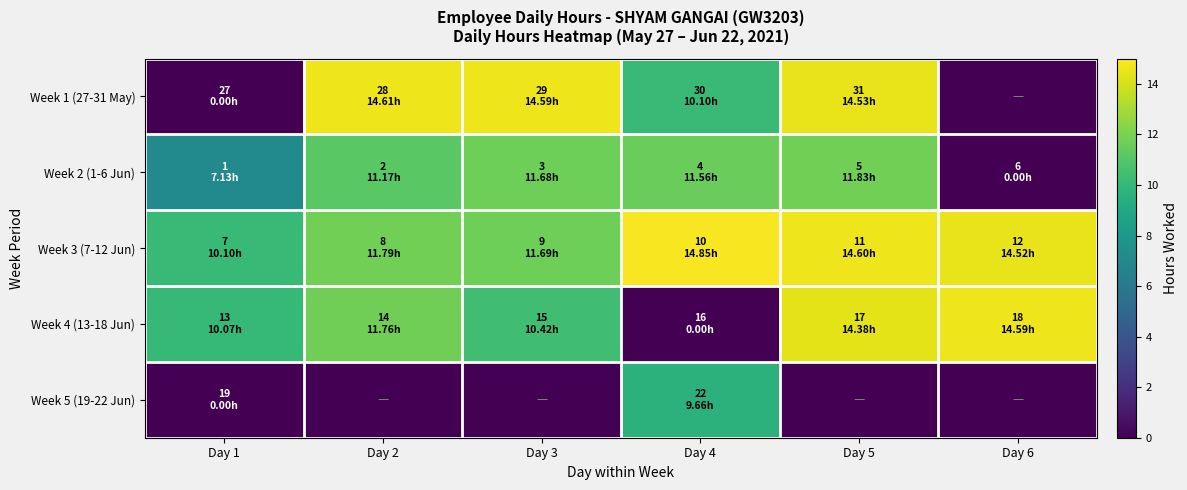

At Day 6, list the series in order from largest to smallest.

Week 4 (13-18 Jun), Week 3 (7-12 Jun), Week 1 (27-31 May), Week 2 (1-6 Jun), Week 5 (19-22 Jun)